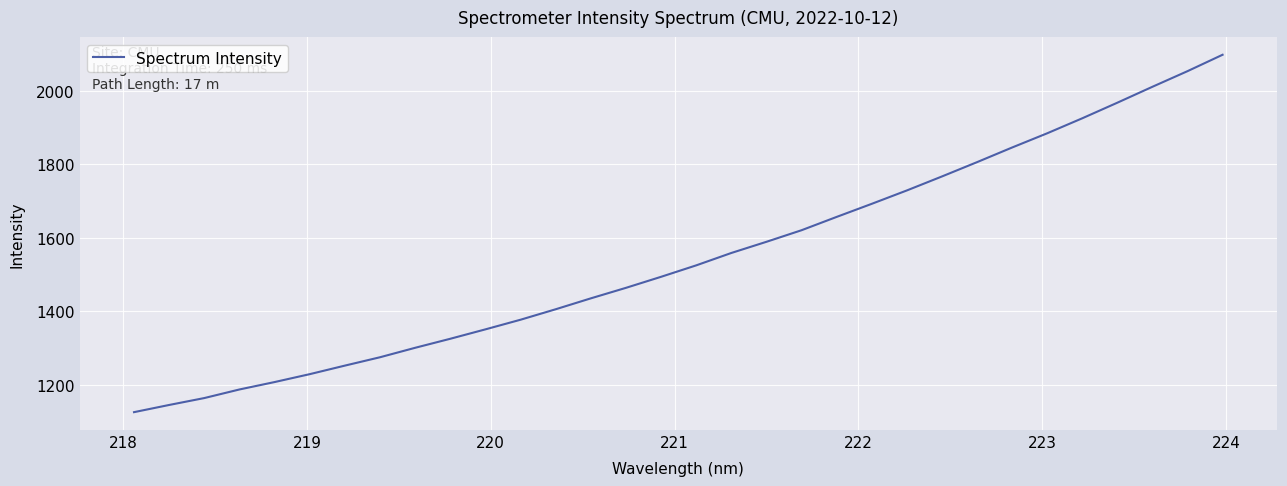

What is the minimum value shown in the chart?

1124.9